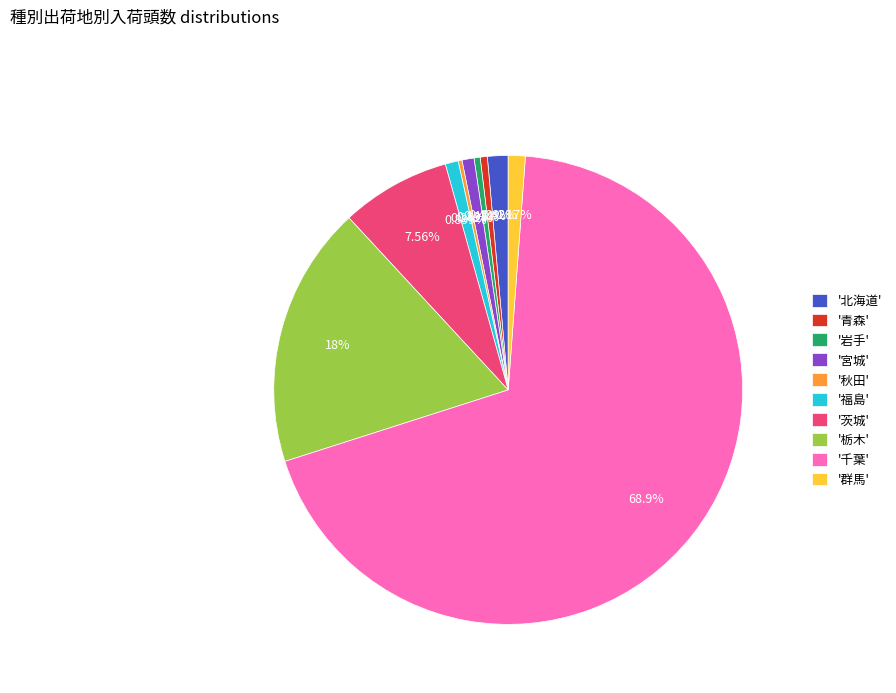

Which has a higher value, '岩手' or '茨城'?

'茨城'